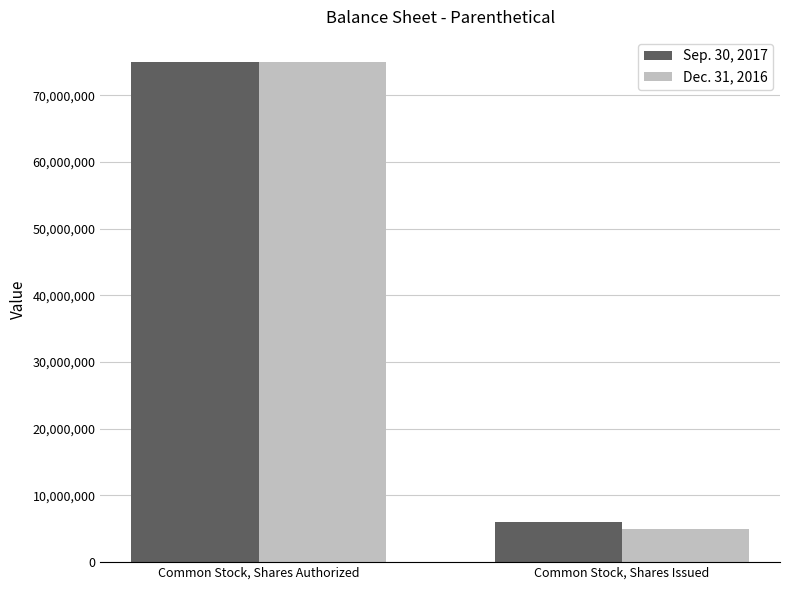

Rank the categories by Sep. 30, 2017 value from highest to lowest.

Common Stock, Shares Authorized, Common Stock, Shares Issued